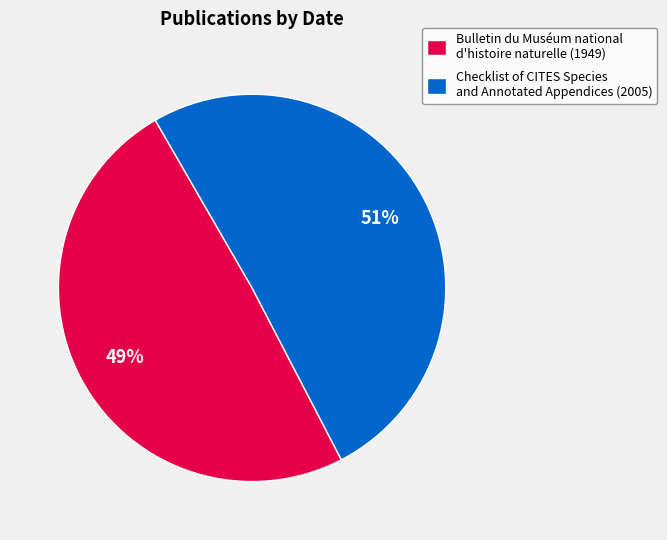

How many slices are in this pie chart?

2